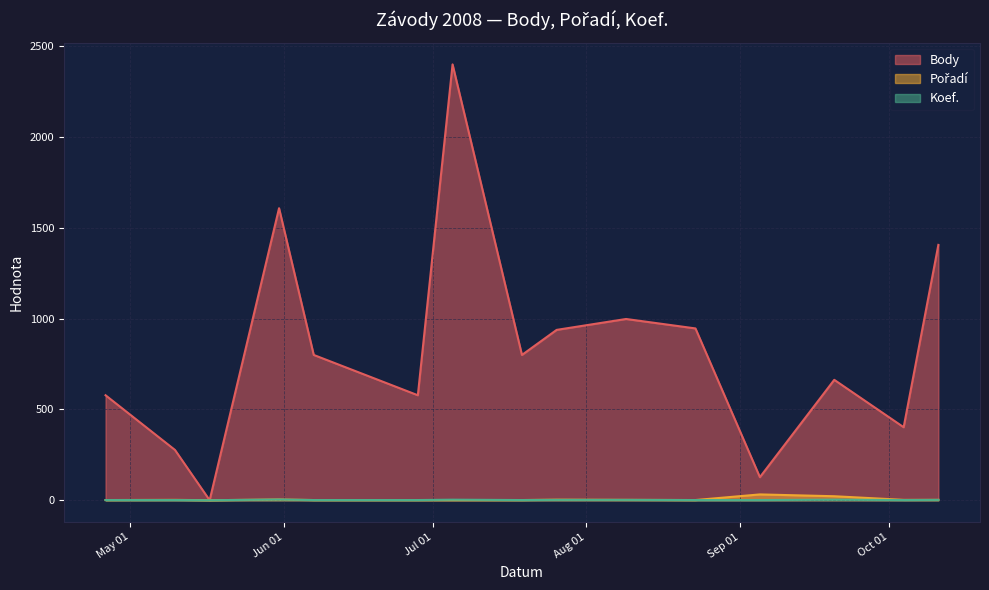

What is the difference between the highest and lowest values at 2008-08-09?

996